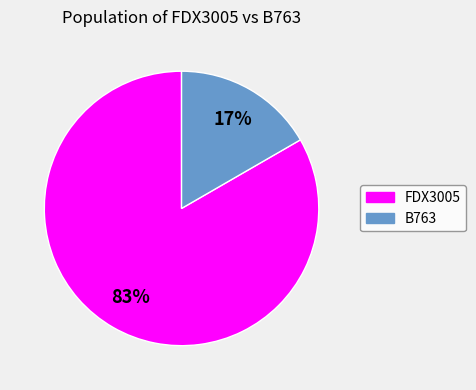

Between B763 and FDX3005, which is larger?

FDX3005